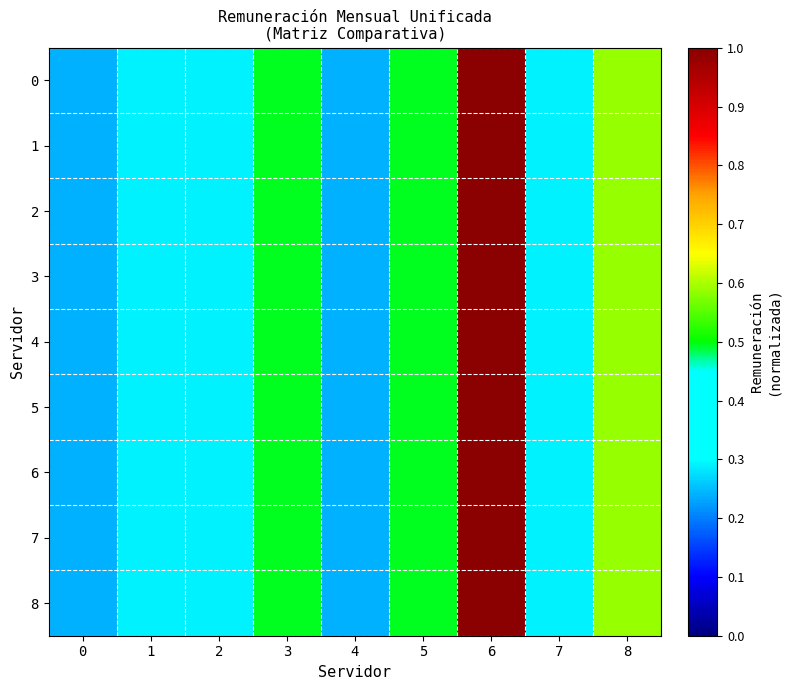

At which category is the sum across all series the highest?

6